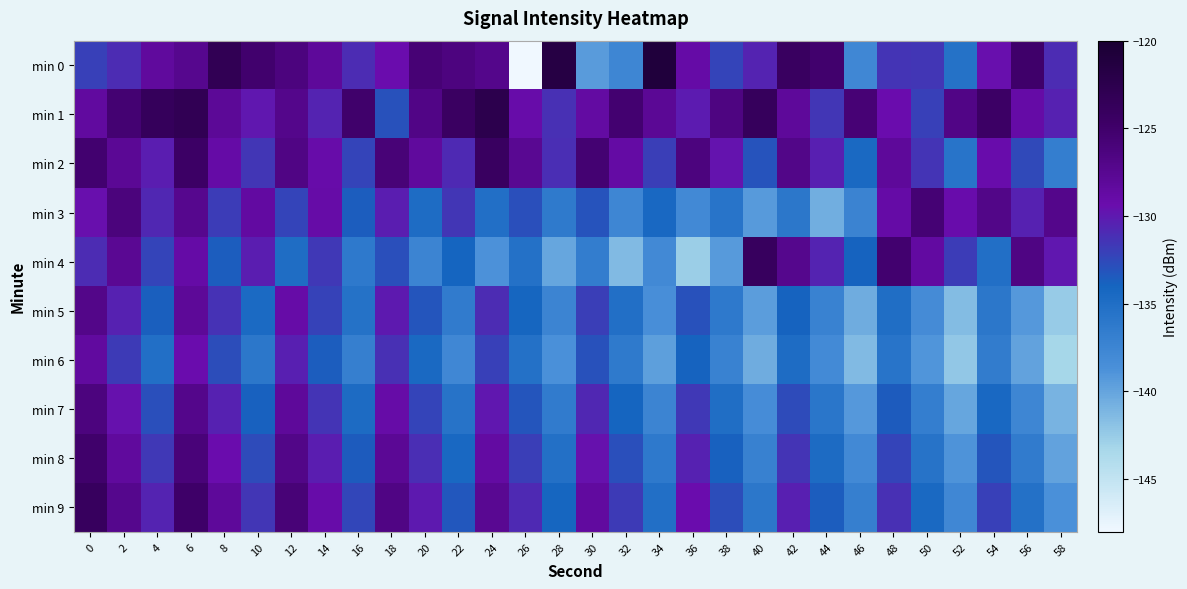

Rank the series by their maximum value, from lowest to highest.

min 6, min 5, min 7, min 3, min 8, min 2, min 4, min 9, min 1, min 0